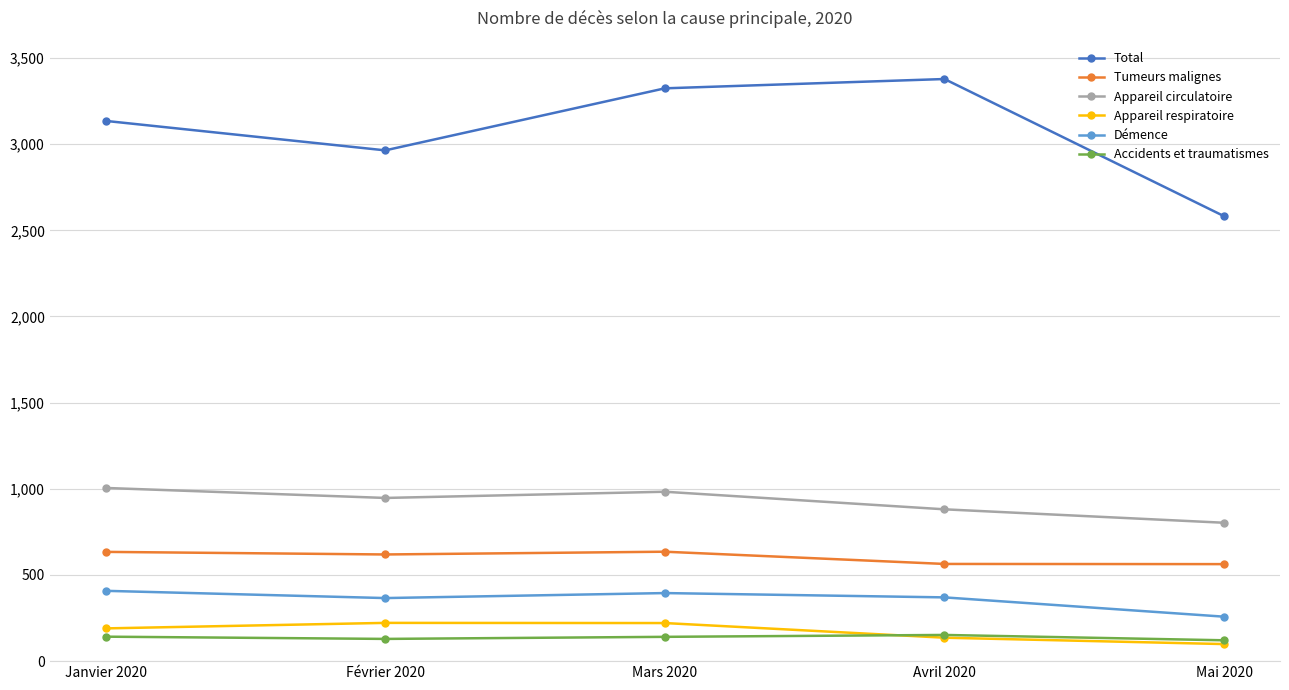

What are all the series names shown in the legend?

Total, Tumeurs malignes, Appareil circulatoire, Appareil respiratoire, Démence, Accidents et traumatismes